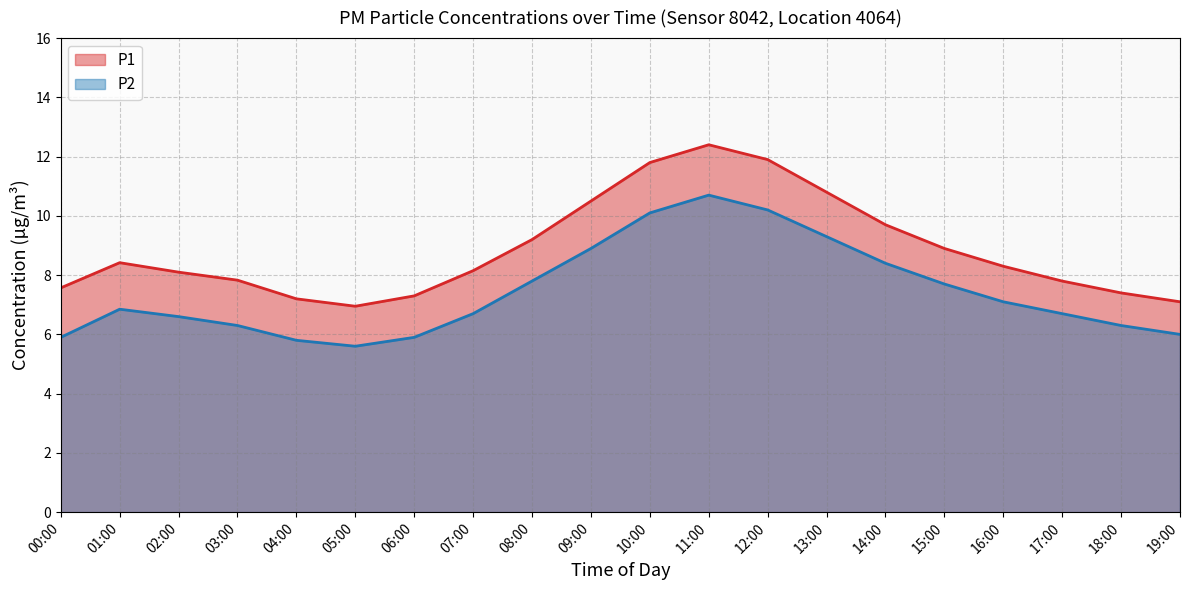

Does the chart have visible grid lines?

Yes